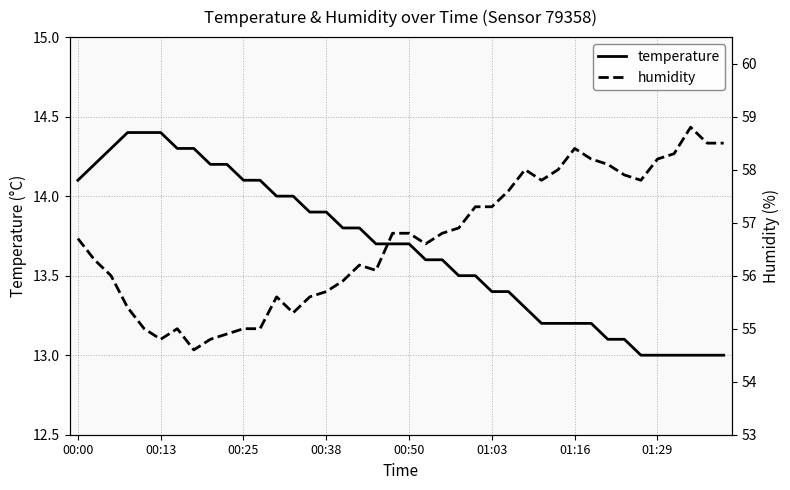

How many interior local peaks does the humidity series have?

6